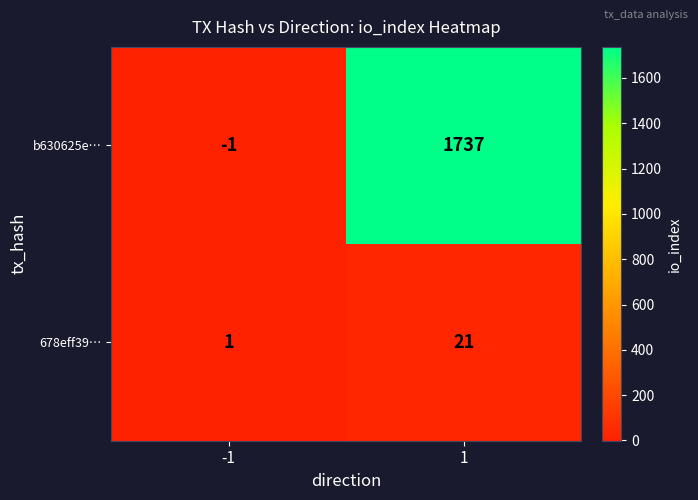

How many series are shown in this chart?

2